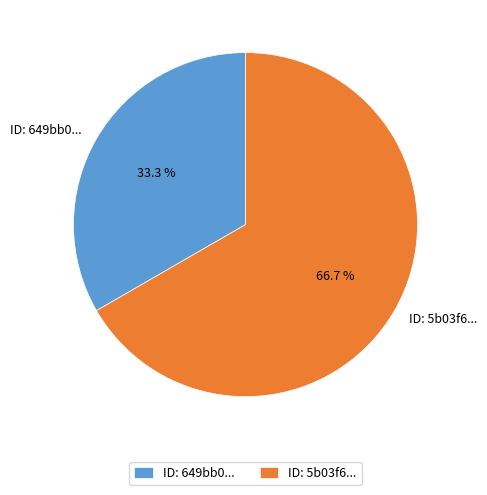

Count the number of slices in the pie.

2